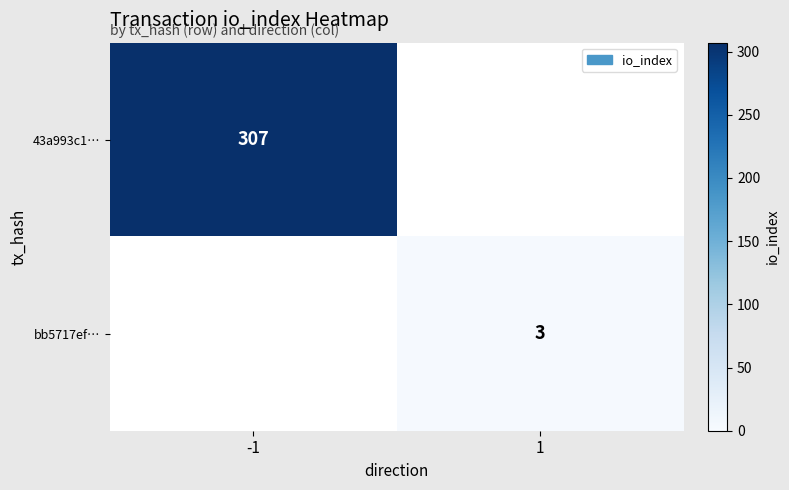

Is it true that 43a993c1… equals 494.6 at -1?

False